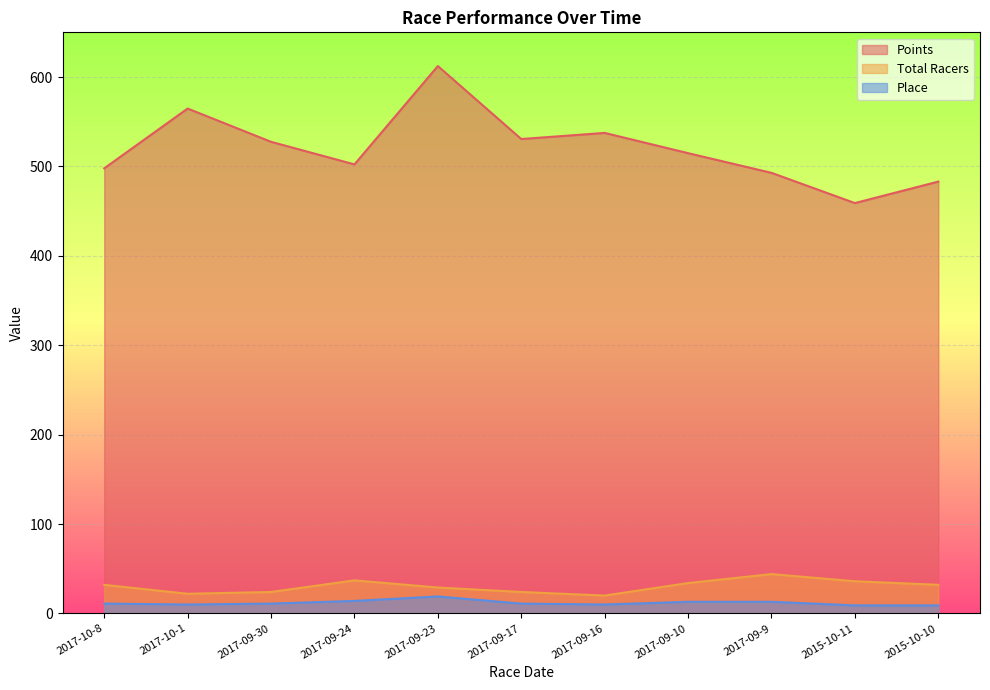

Is it true that Place equals 11.0 at 2017-09-30?

True